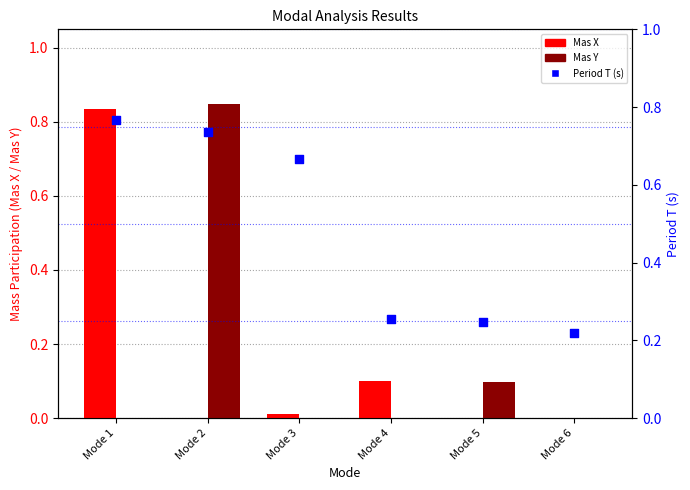

Which series contains the highest Y value?

Mas Y